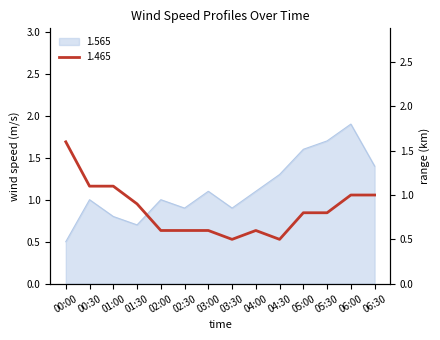

Is it true that the value at 00:00 is 0.5?

True